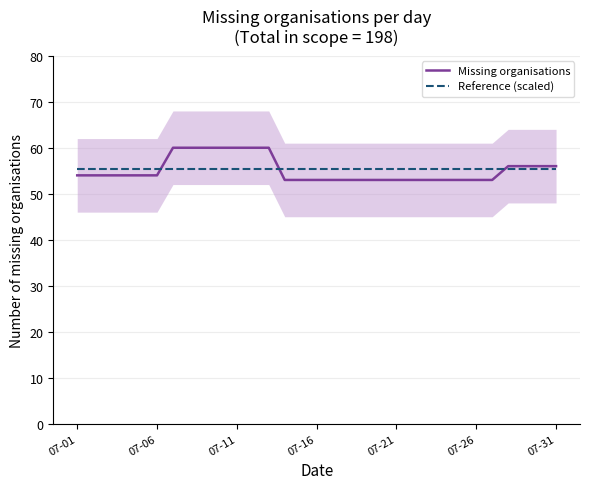

What is the smallest value displayed?

53.0